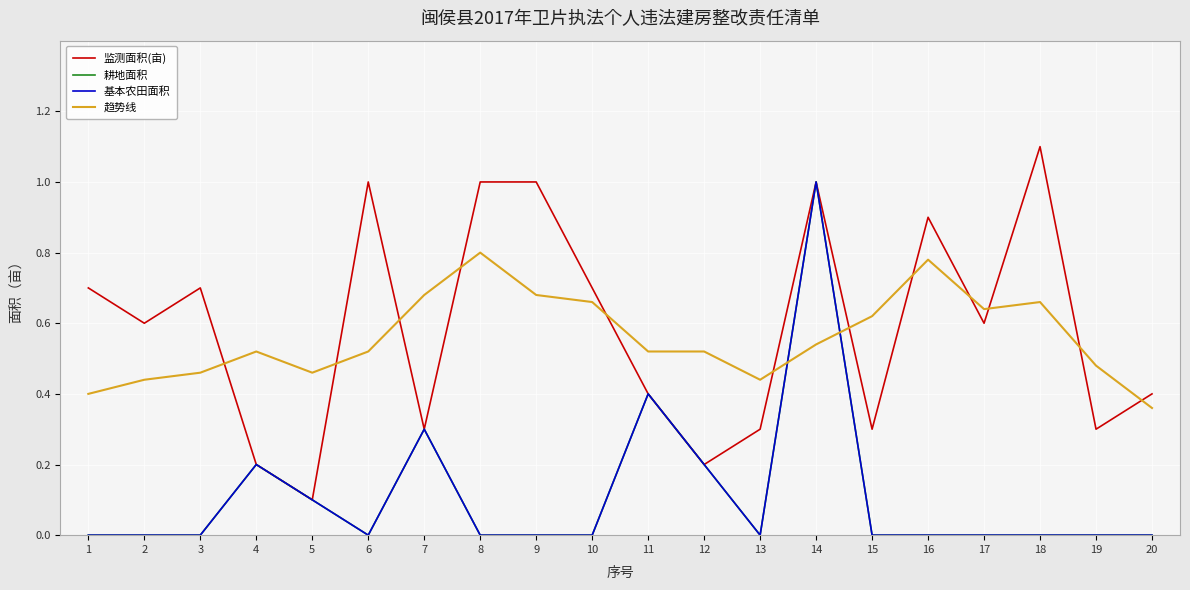

In 趋势线, how many points are lower than both neighbors (excluding endpoints)?

3